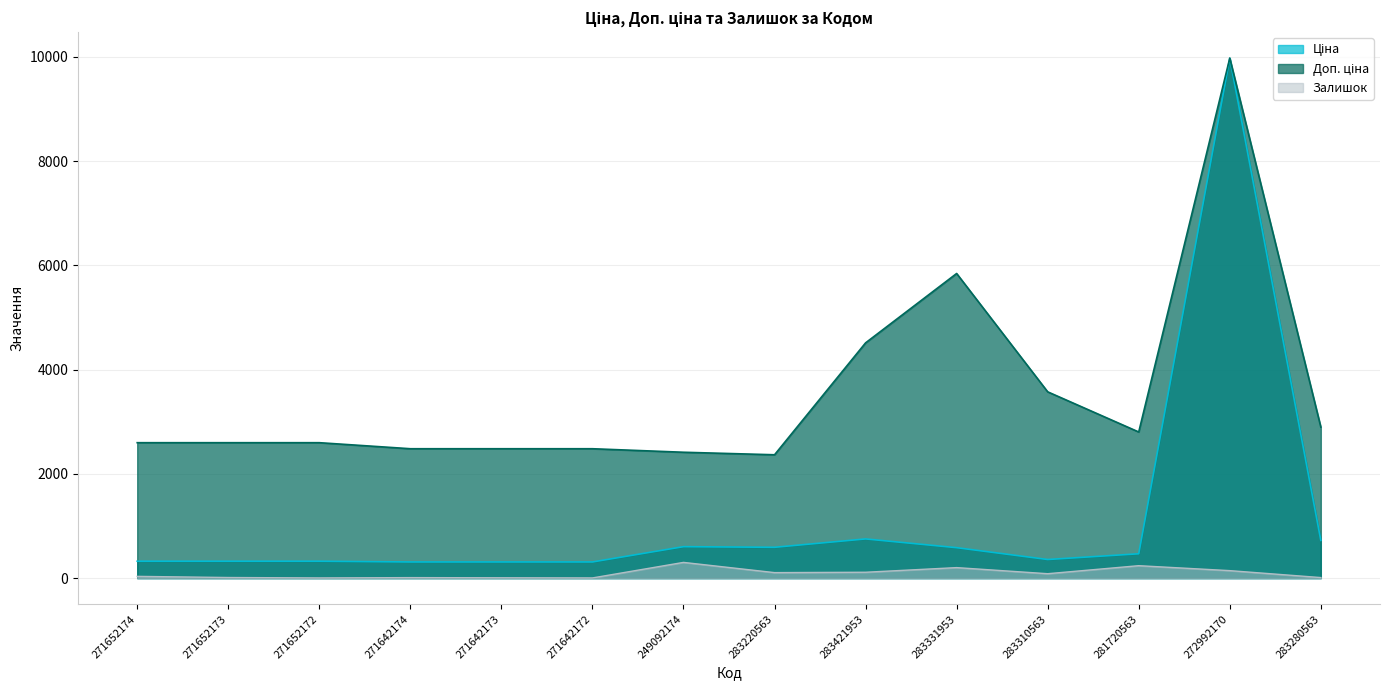

True or false: Залишок and Доп. ціна intersect in this chart.

False